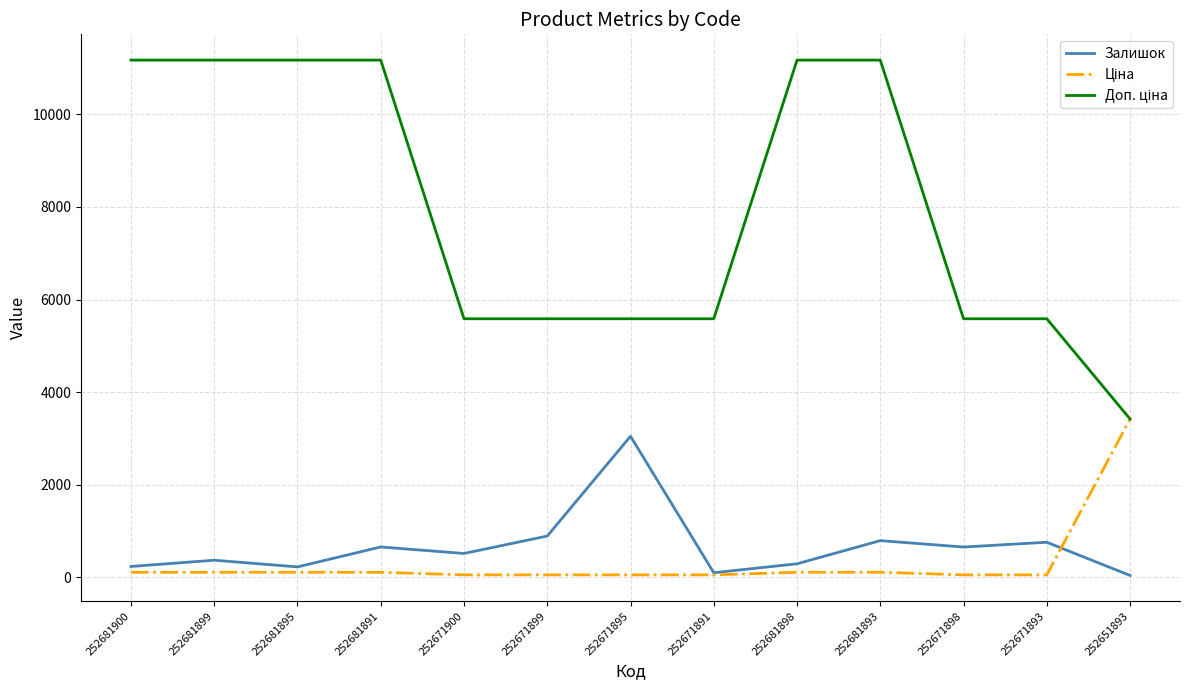

Does the chart display data point markers on the line(s)?

No